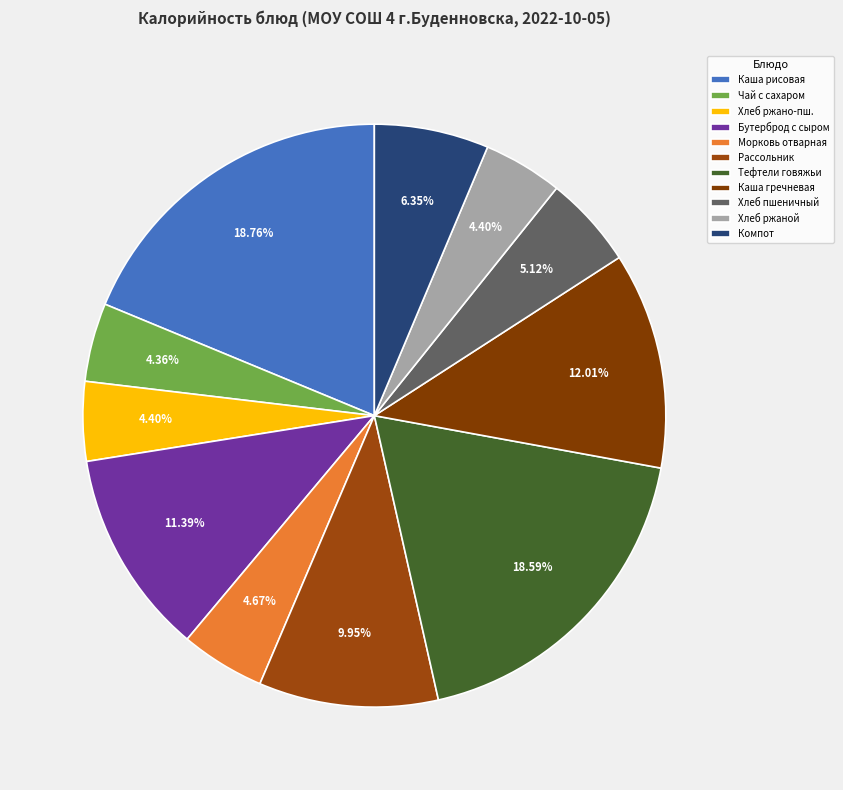

How much of the chart is everything except Чай с сахаром?

95.6%